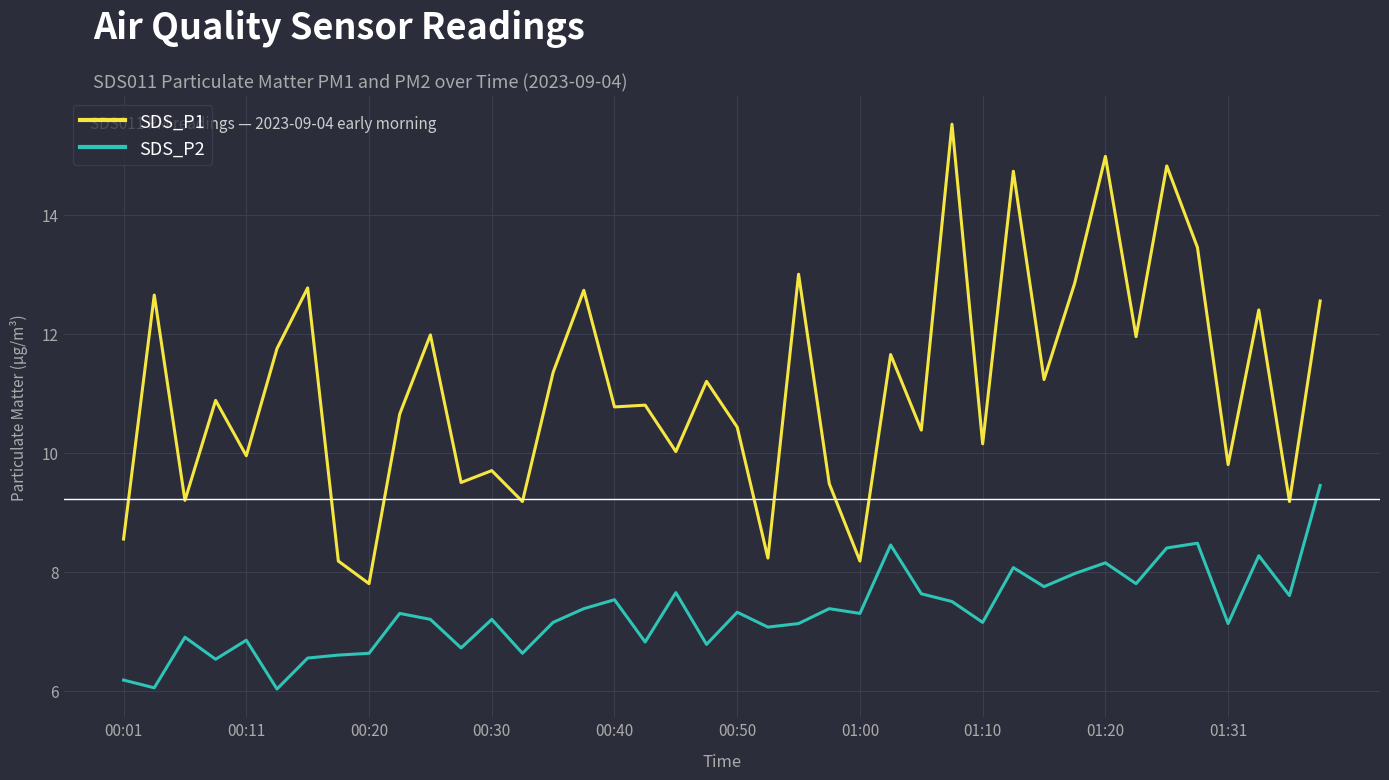

Which series has the largest total across all categories?

SDS_P1